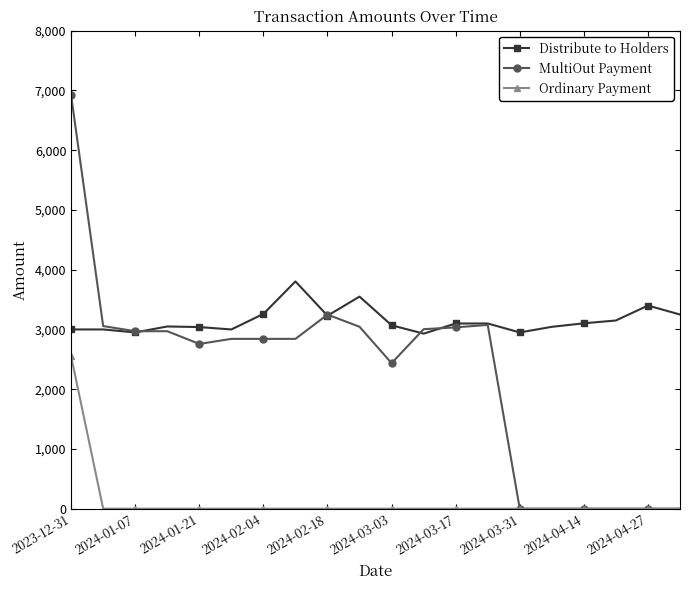

What is the value of the Distribute to Holders point at the 10th from the left?

3550.0